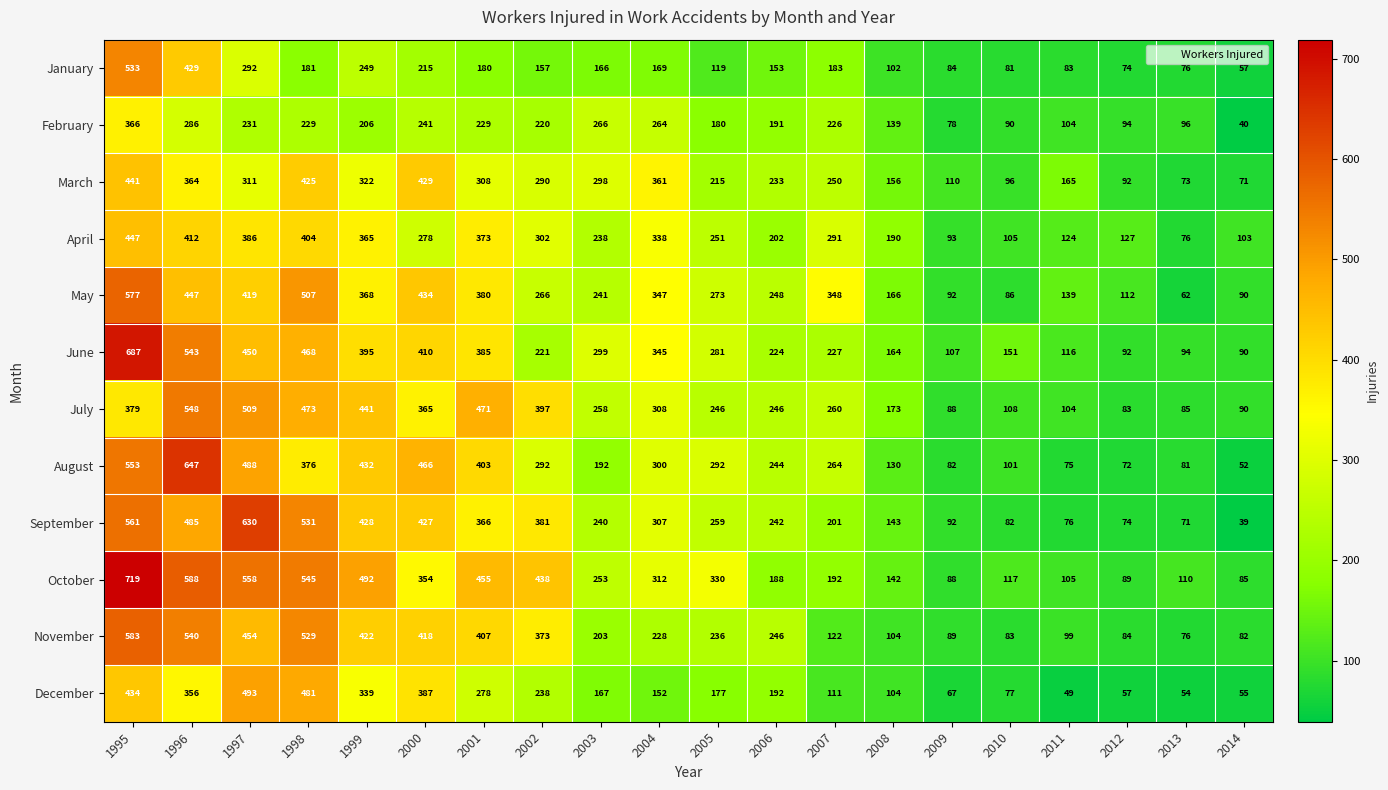

What is the total value across all series at 2008?

1713